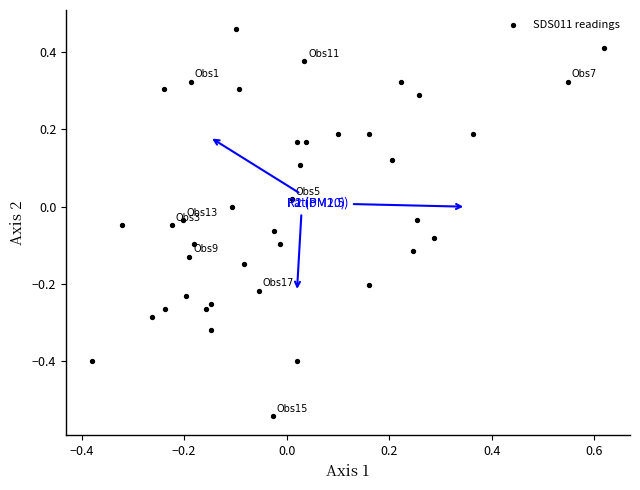

What is the range of X values (max minus min)?

1.0